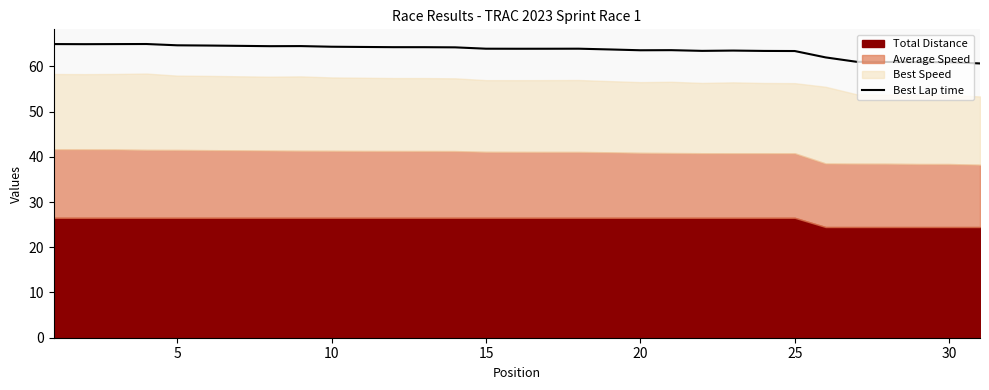

What is the lowest value of the Best Lap time series?

60.7